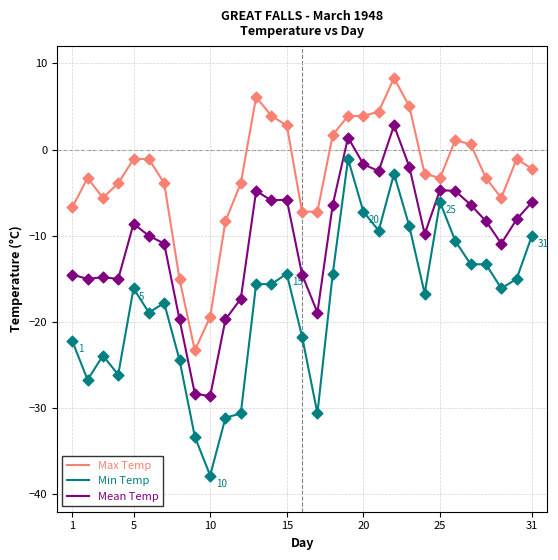

Which series has the largest total across all categories?

Max Temp